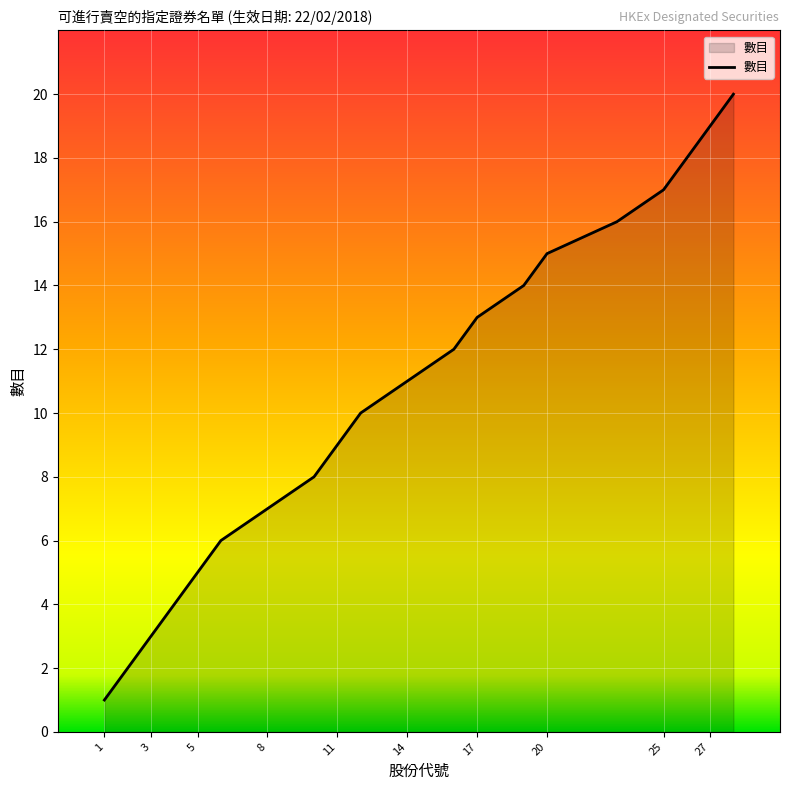

What is the difference between the maximum and minimum values?

19